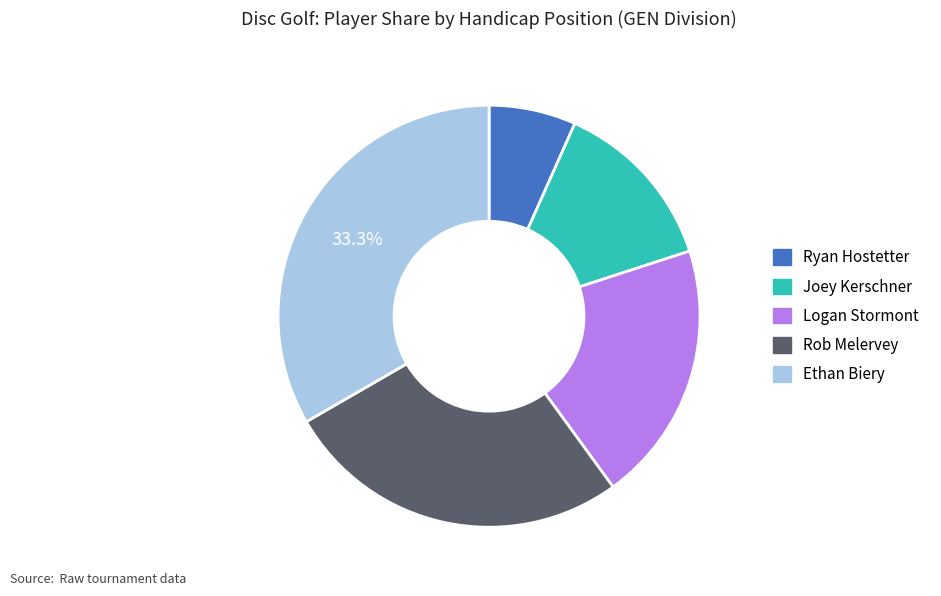

How many segments does this pie chart have?

5